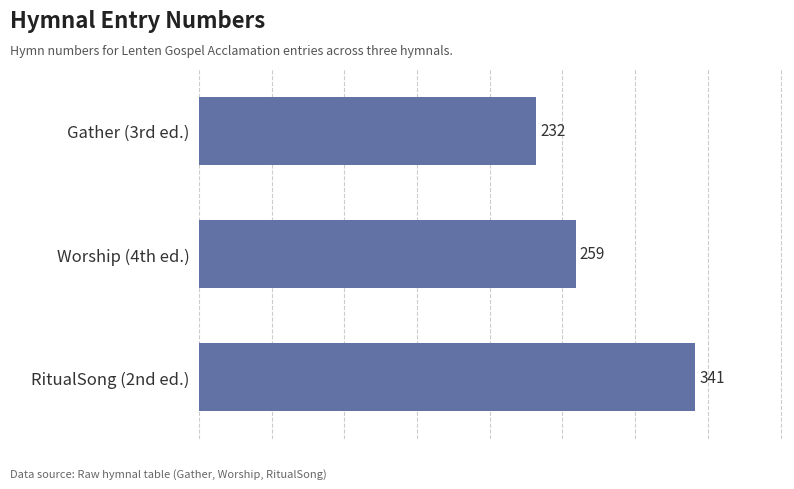

Which label corresponds to the smallest value in the chart?

Gather (3rd ed.)